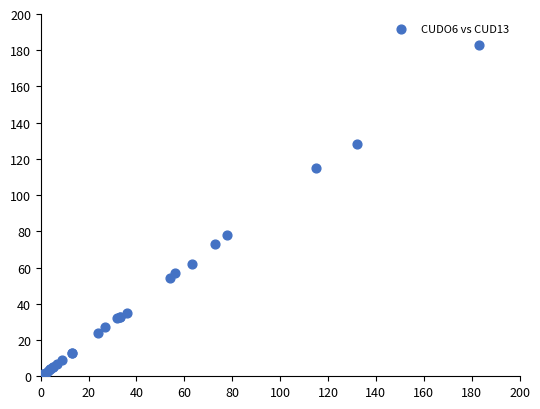

What Y value in the scatter plot is closest to 91?

78